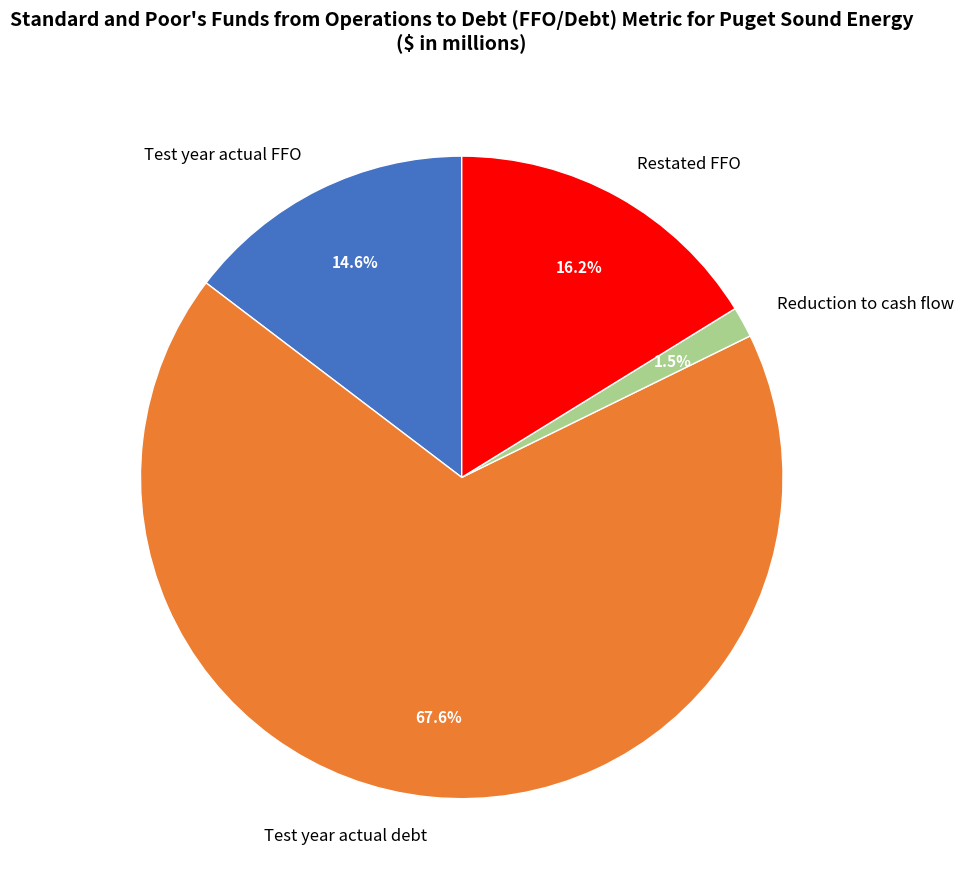

The Test year actual debt slice represents 68% of the pie. True or false?

True